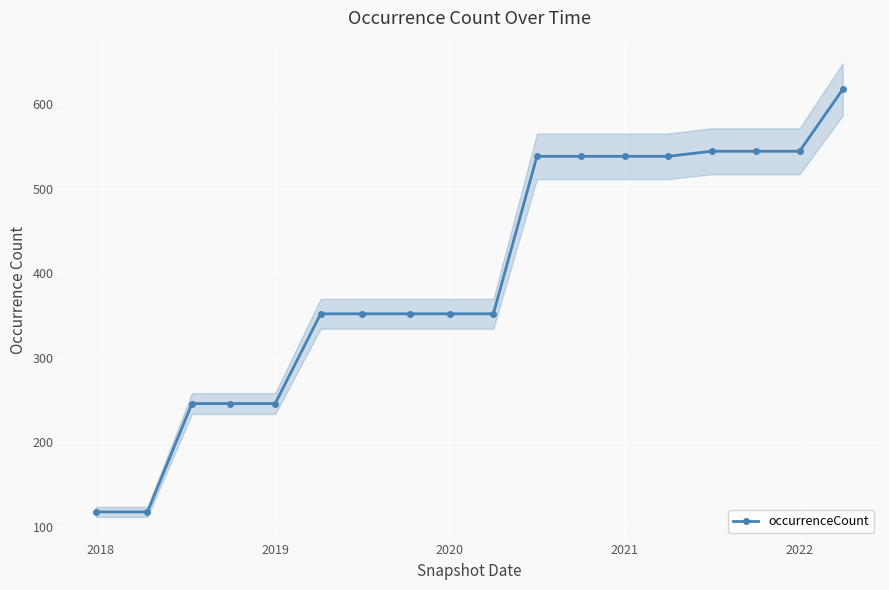

Reading left to right, list all the values displayed in this chart.

118	118	246	246	246	352	352	352	352	352	538	538	538	538	544	544	544	617